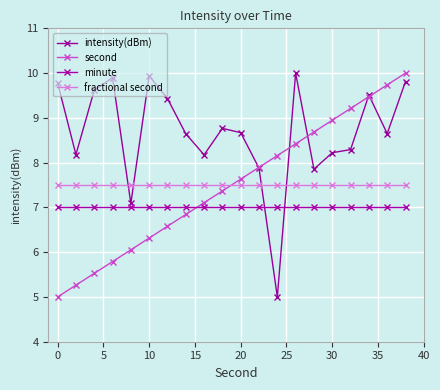

Does the chart display data point markers on the line(s)?

Yes